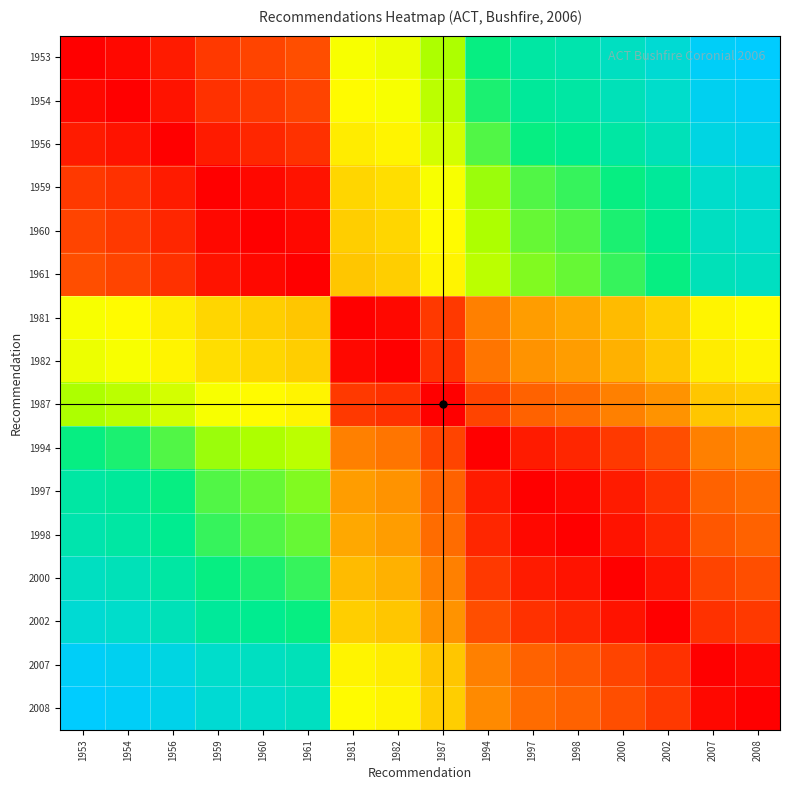

What is the spread (max minus min) of values at 2008?

1.0